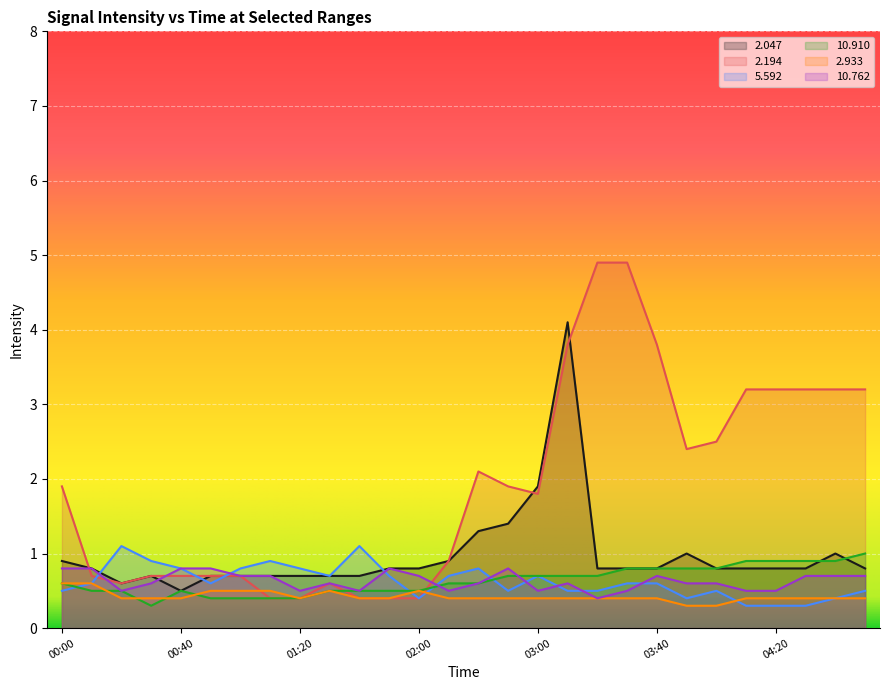

How many lines are shown in the chart?

6